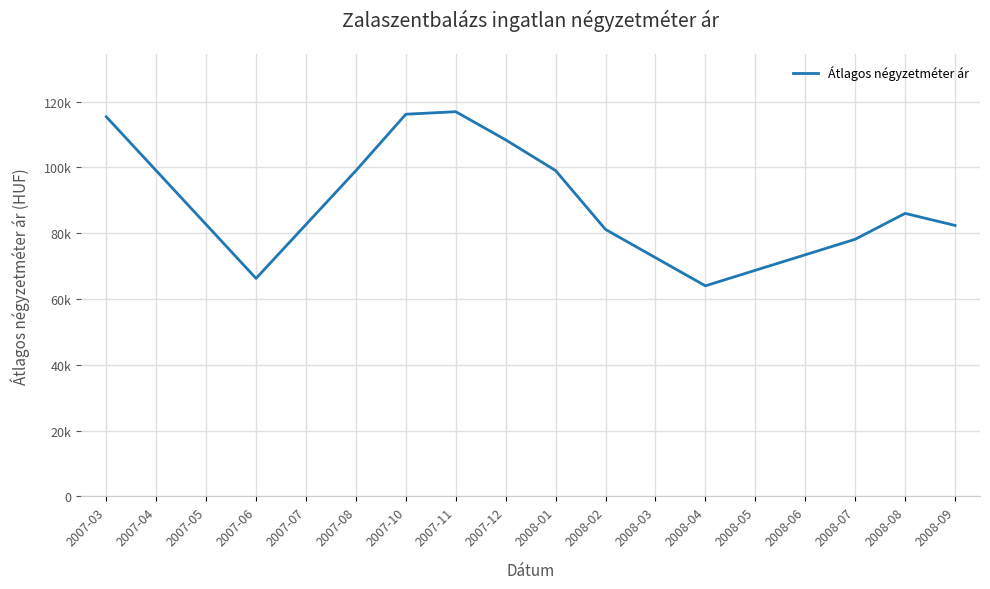

True or false: the data shows 15147 at 2007-06.

False